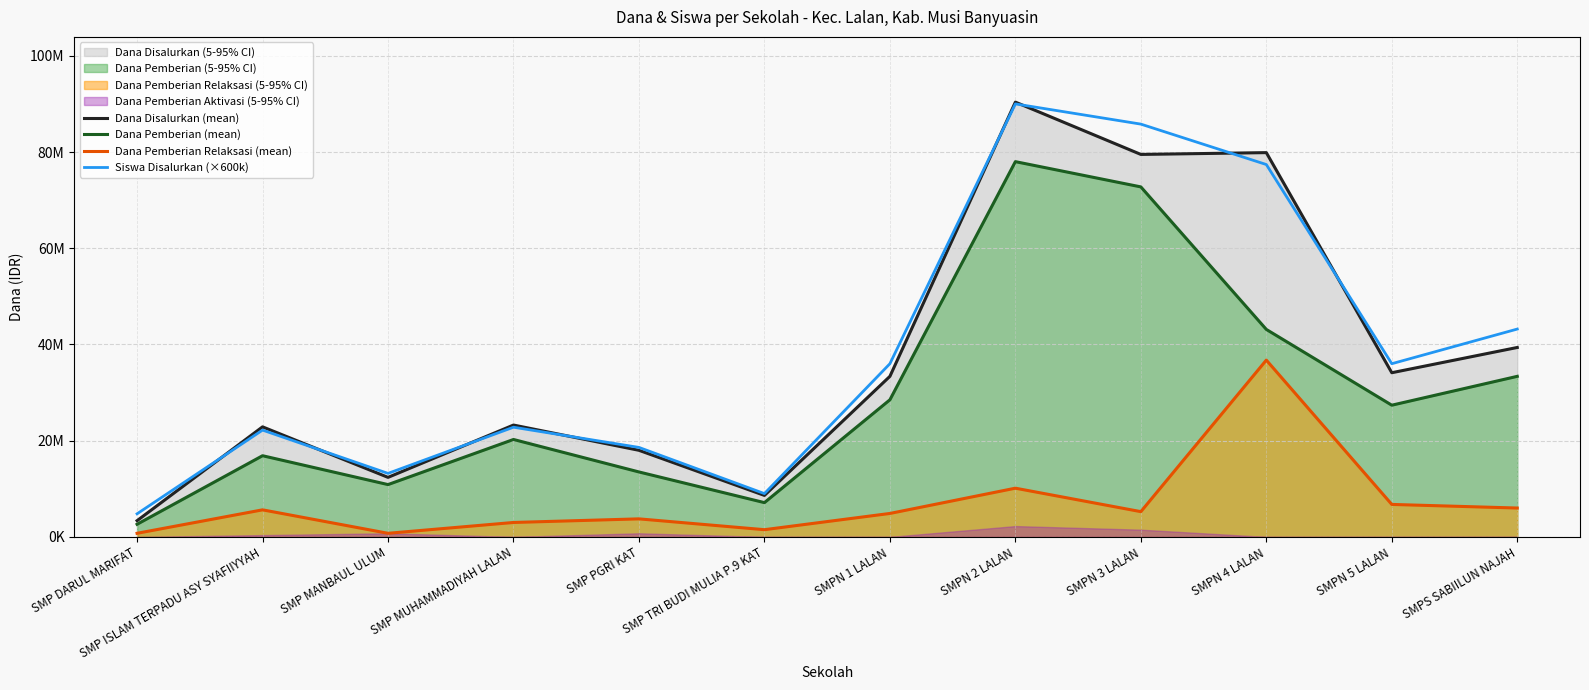

True or false: Dana Disalurkan (mean) has more than 0 points higher than both neighbors.

True